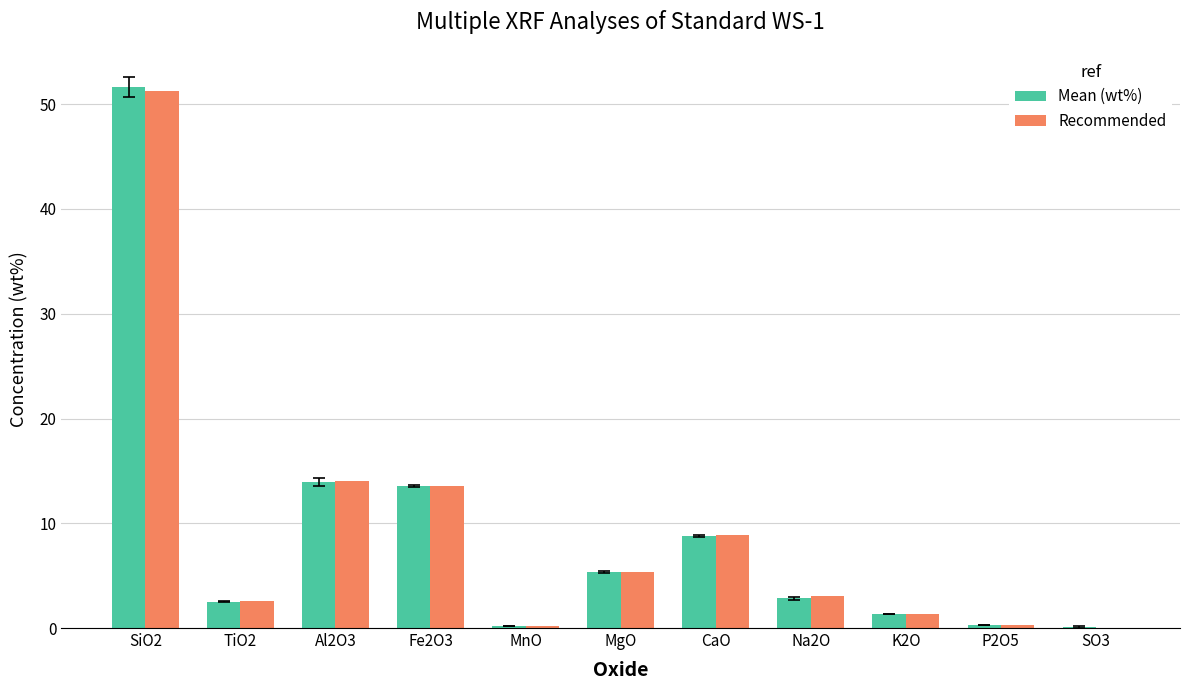

Read the Mean (wt%) value at K2O.

1.3